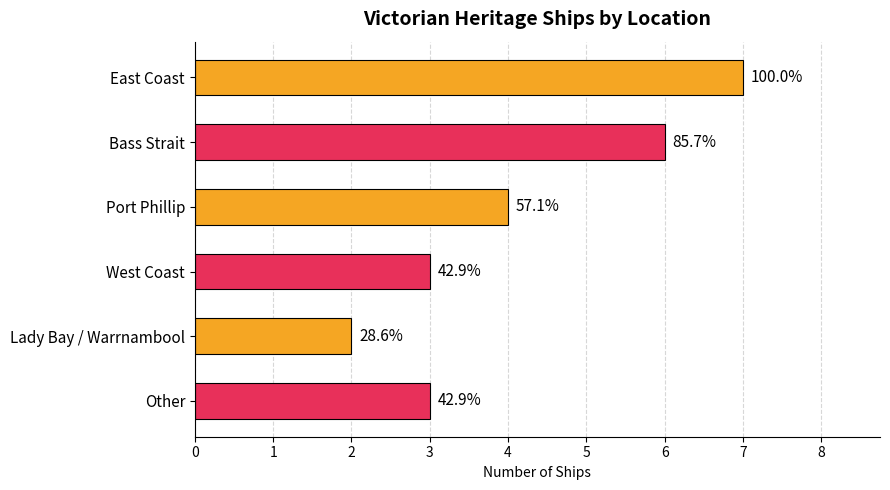

How many bars are there in total?

6